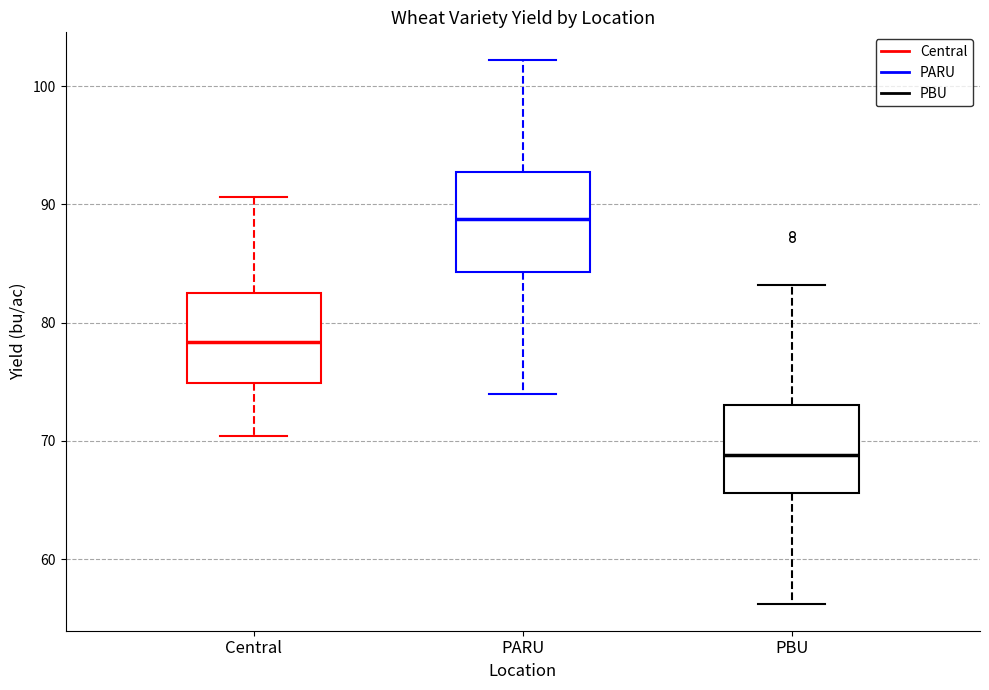

Reading left to right, transcribe this box plot: for each box, give where its median line is, the range the box spans, and where its two whiskers end, as read against the y-axis. The values are not printed on the chart, so give them approximately, as read against the axis.

Central: median 78, box 75 to 83, whiskers 70 to 91
PARU: median 89, box 84 to 93, whiskers 74 to 102
PBU: median 69, box 66 to 73, whiskers 56 to 83